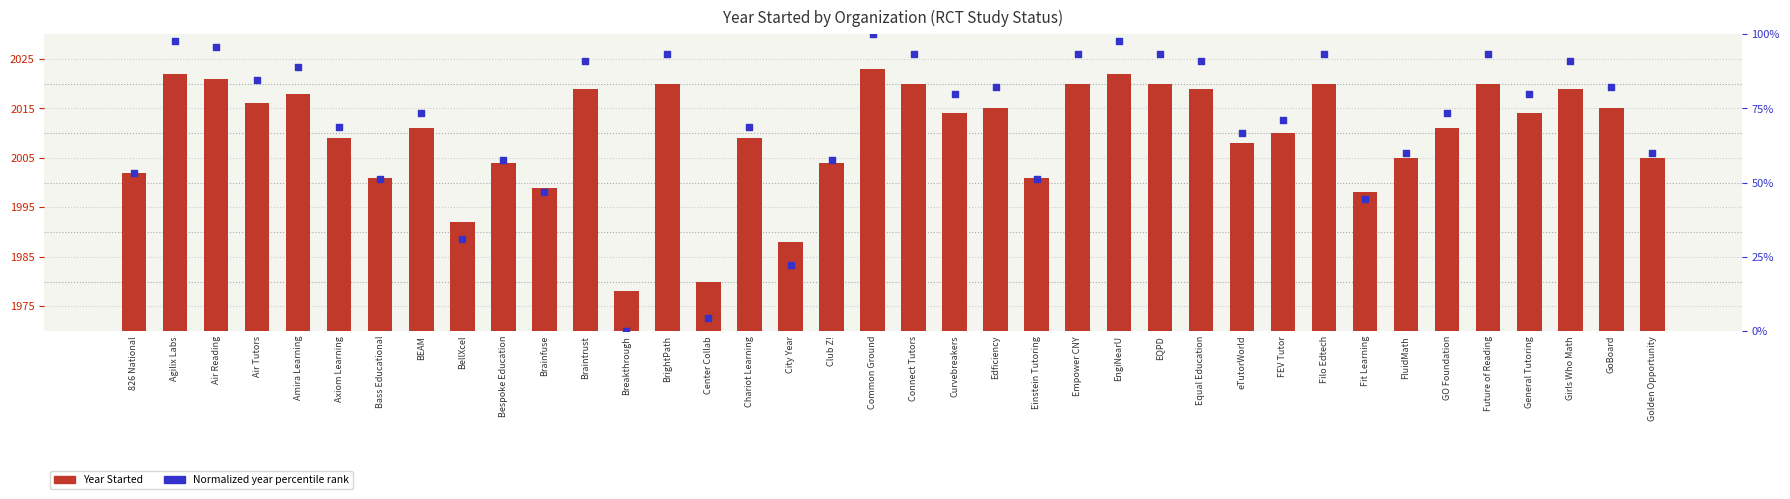

At which category is the sum across all series the highest?

Common Ground